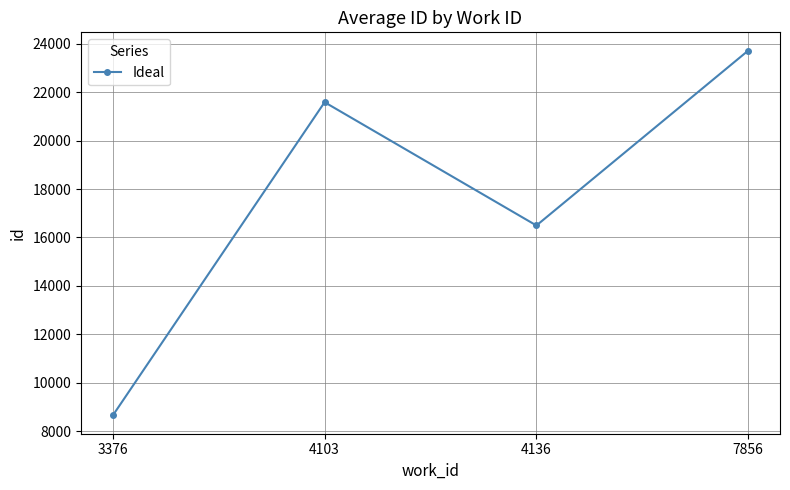

How many categories are shown in the chart?

4